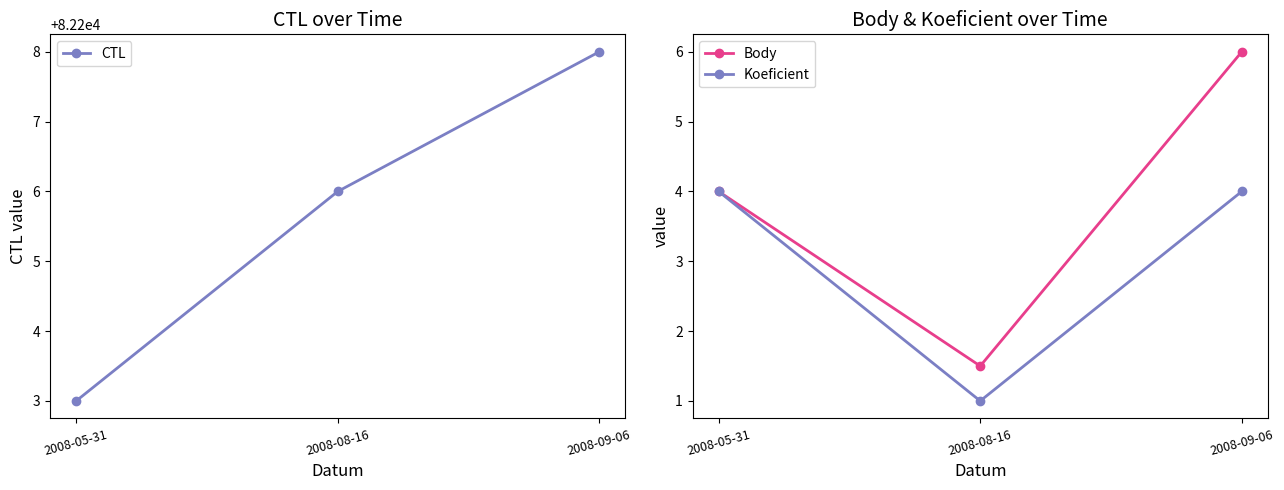

Reading right to left, list all the values displayed in this chart.

CTL: 2008-09-06=82208.0	2008-08-16=82206.0	2008-05-31=82203.0
Body: 2008-09-06=6.0	2008-08-16=1.5	2008-05-31=4.0
Koeficient: 2008-09-06=4.0	2008-08-16=1.0	2008-05-31=4.0